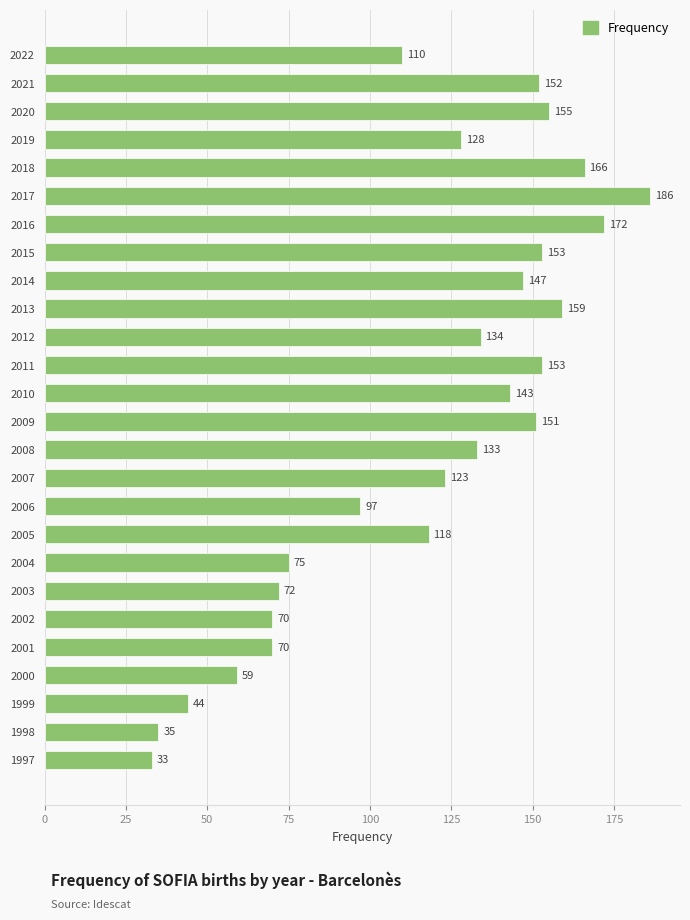

Which label corresponds to the largest value in the chart?

2017